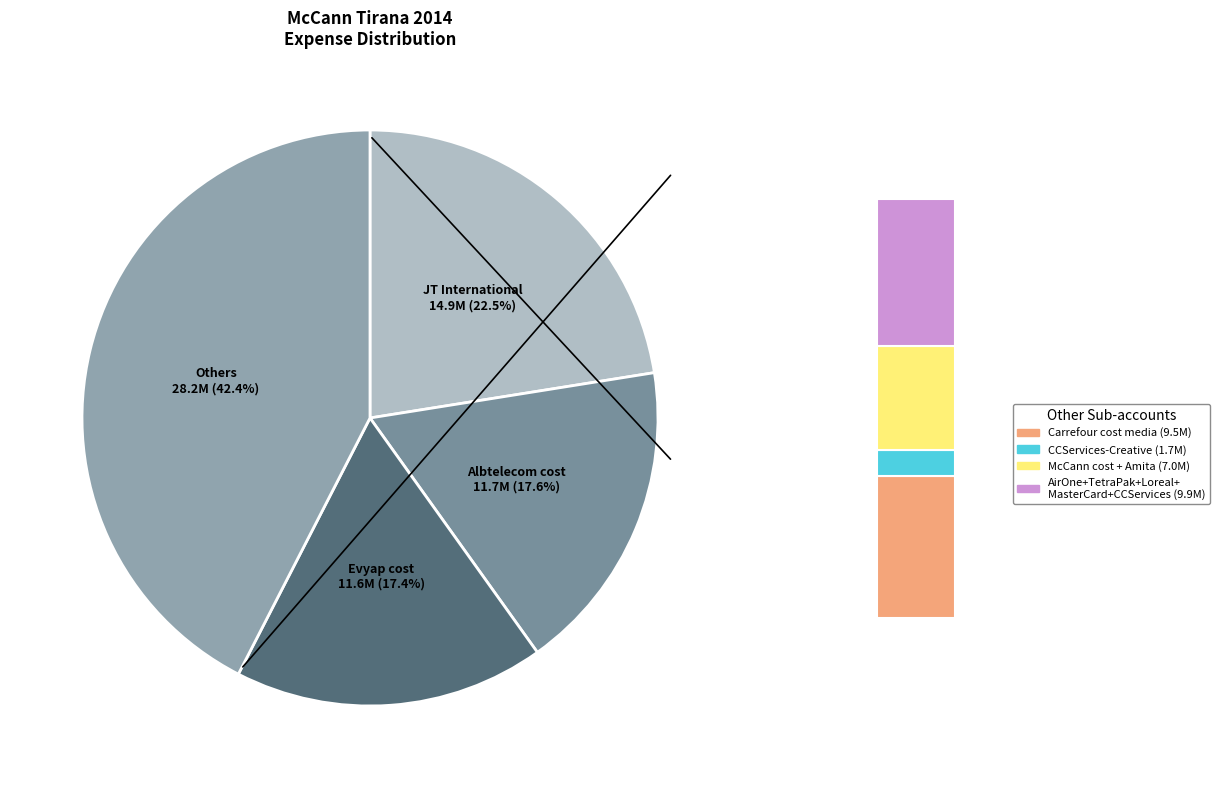

Is Carrefour cost media the majority of the pie?

No